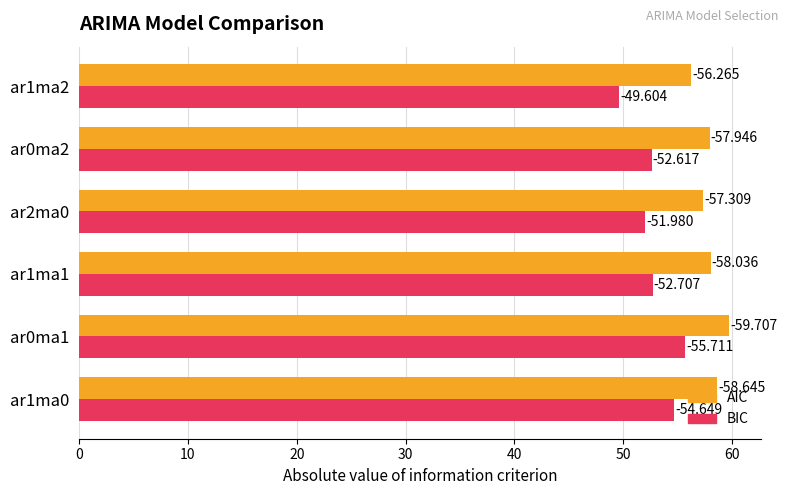

Reading left to right, what are all the values shown in this chart?

AIC: 58.6	59.7	58.0	57.3	57.9	56.3
BIC: 54.6	55.7	52.7	52.0	52.6	49.6